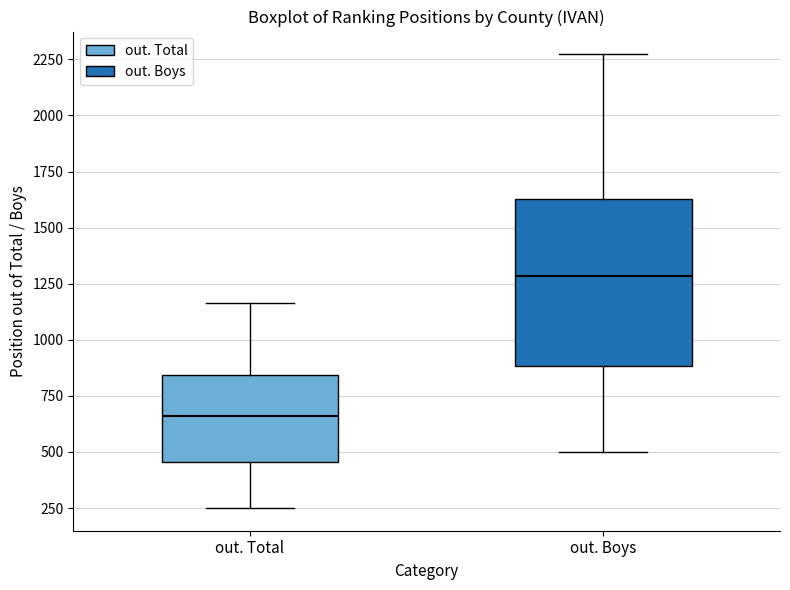

Reading left to right, transcribe this box plot: for each box, give where its median line is, the range the box spans, and where its two whiskers end, as read against the y-axis. The values are not printed on the chart, so give them approximately, as read against the axis.

out. Total: median 650, box 450 to 850, whiskers 250 to 1150
out. Boys: median 1300, box 900 to 1650, whiskers 500 to 2250